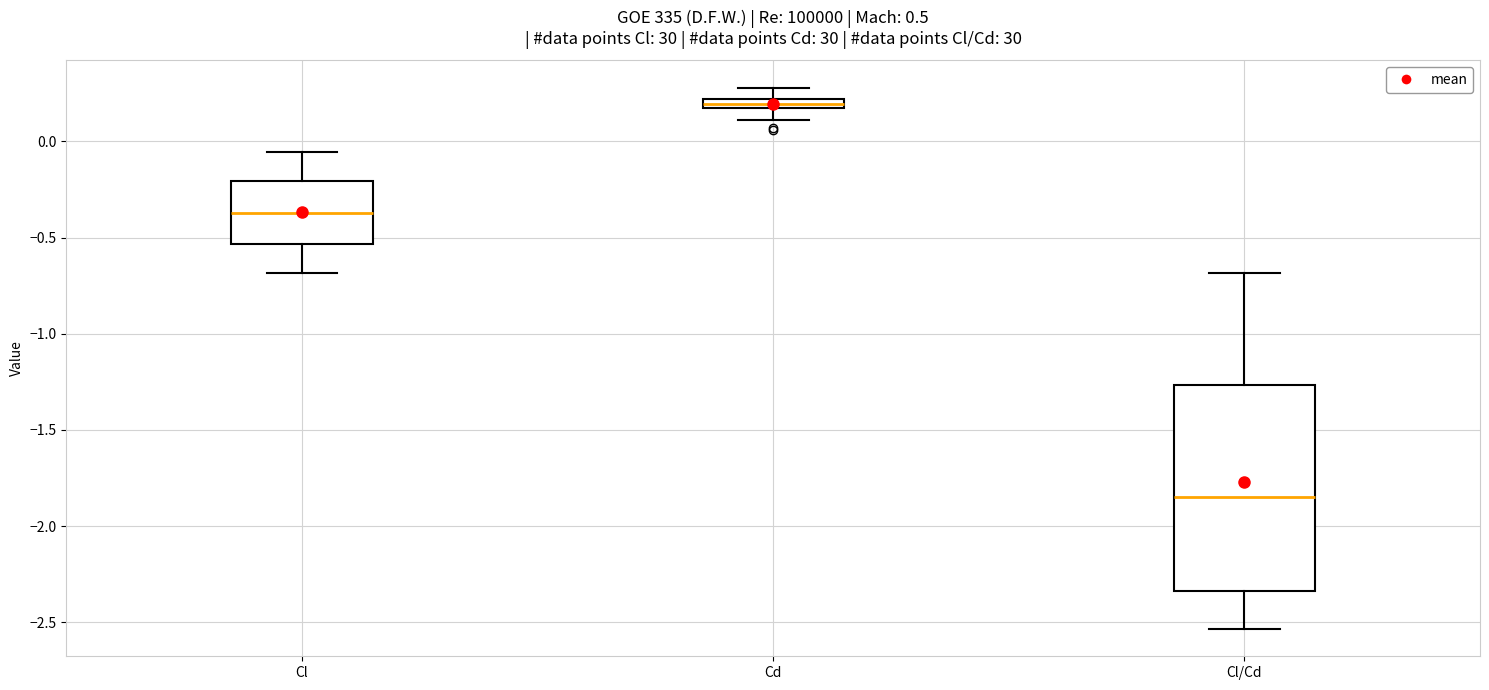

Which box has the highest median line?

Cd